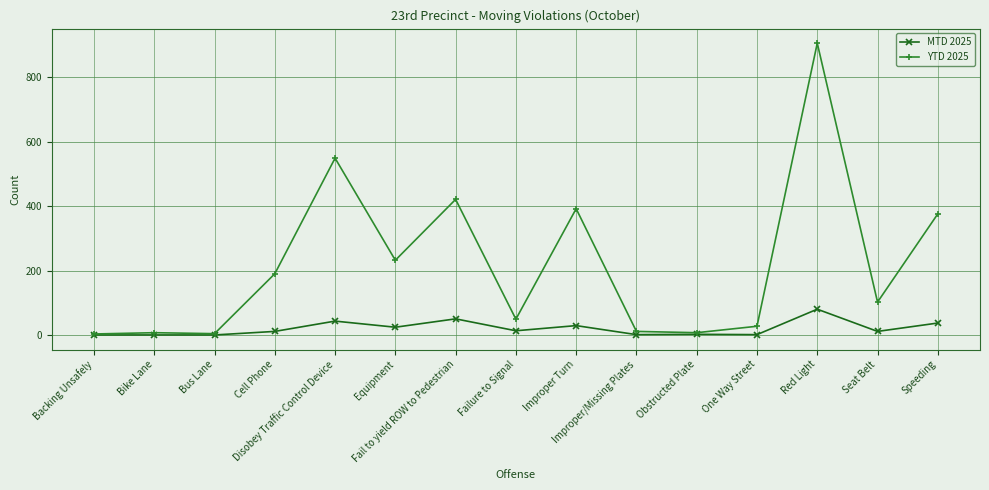

The YTD 2025 series shows 102 at Seat Belt. True or false?

True